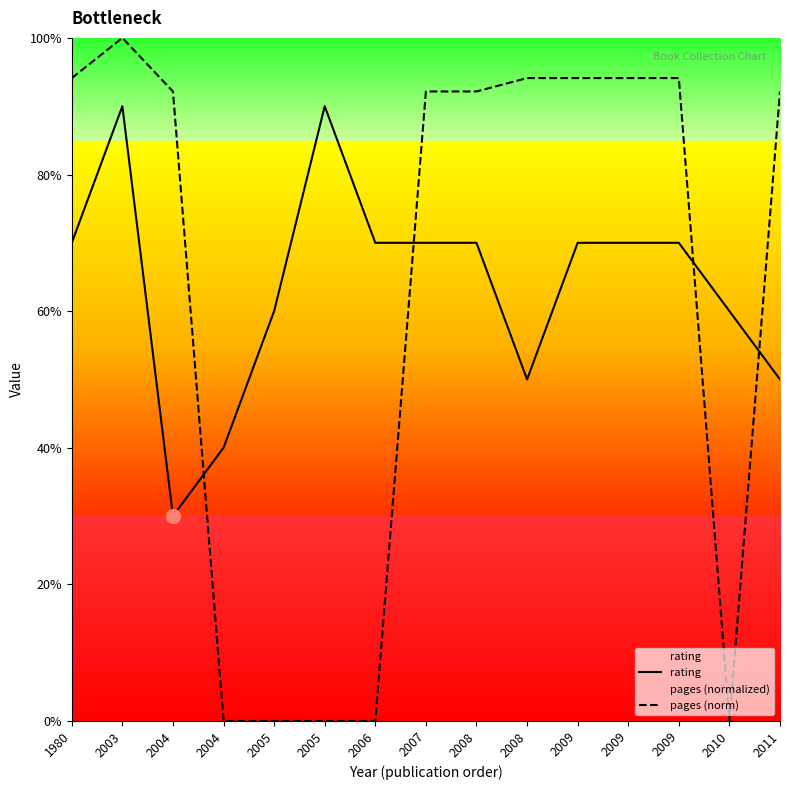

True or false: pages (norm) and rating intersect in this chart.

True